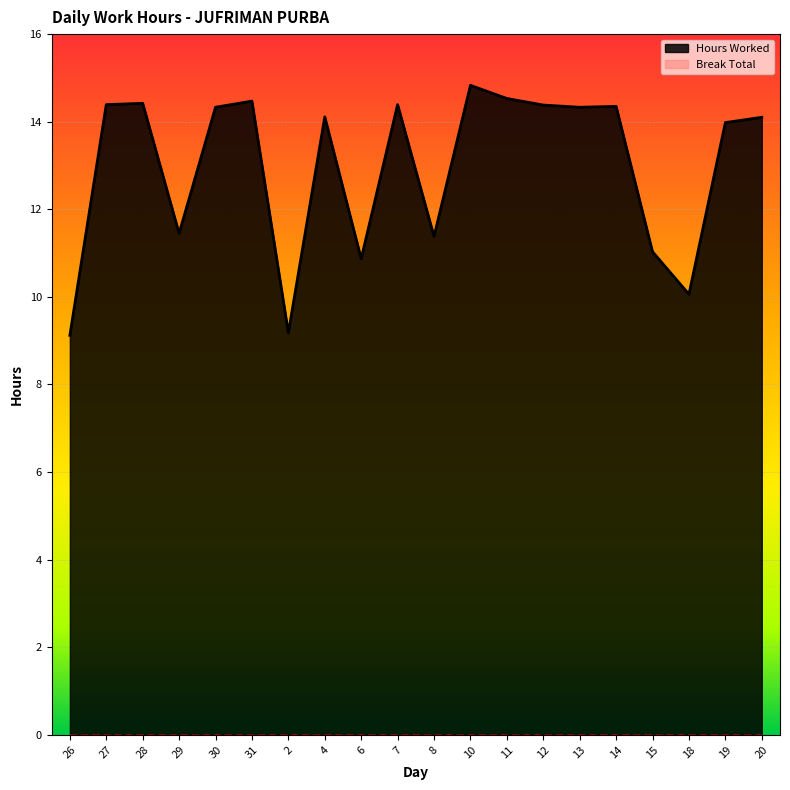

Is it true that the value at 20 is 14.1?

True